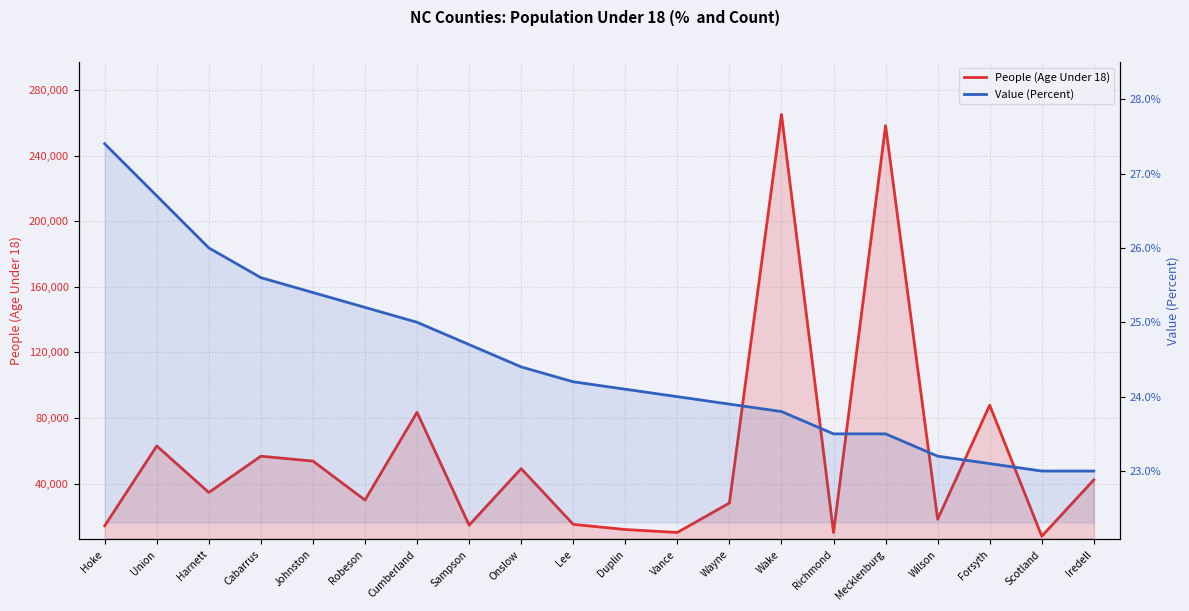

What is the label of the 3rd point from the left?

Harnett